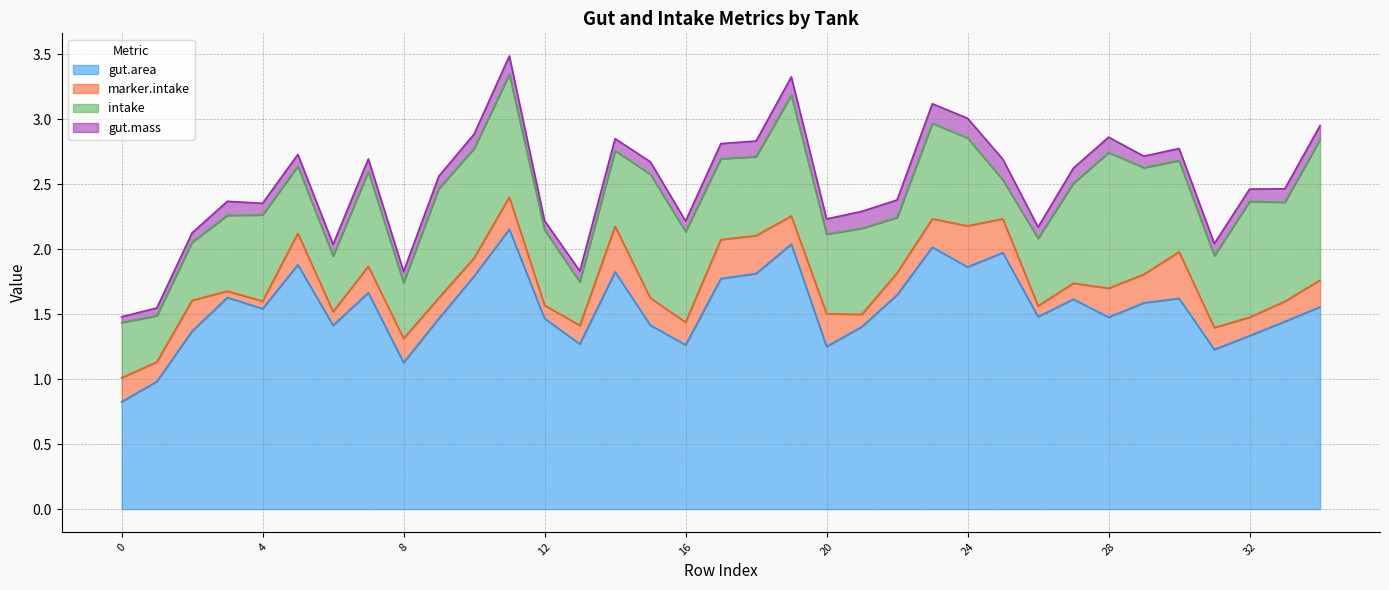

The value of gut.area at 16 is 0.6. True or false?

False